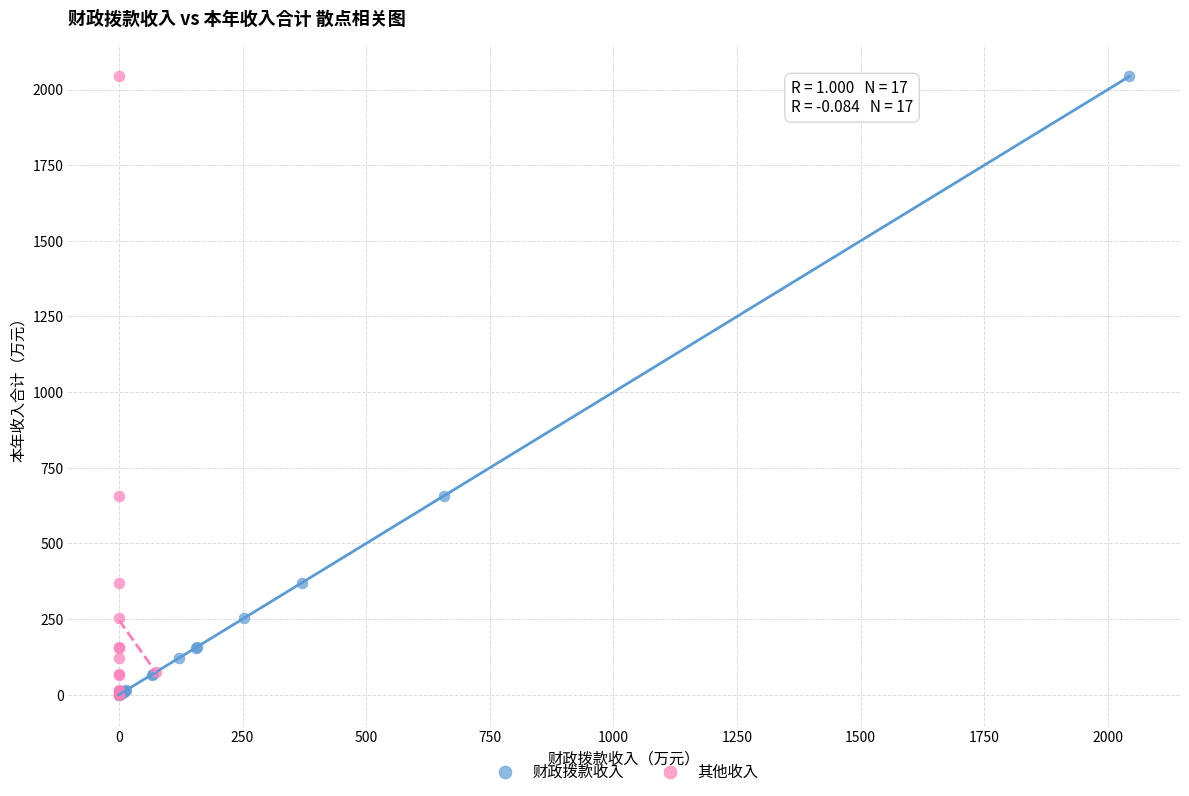

Which series has the widest spread of Y values?

财政拨款收入